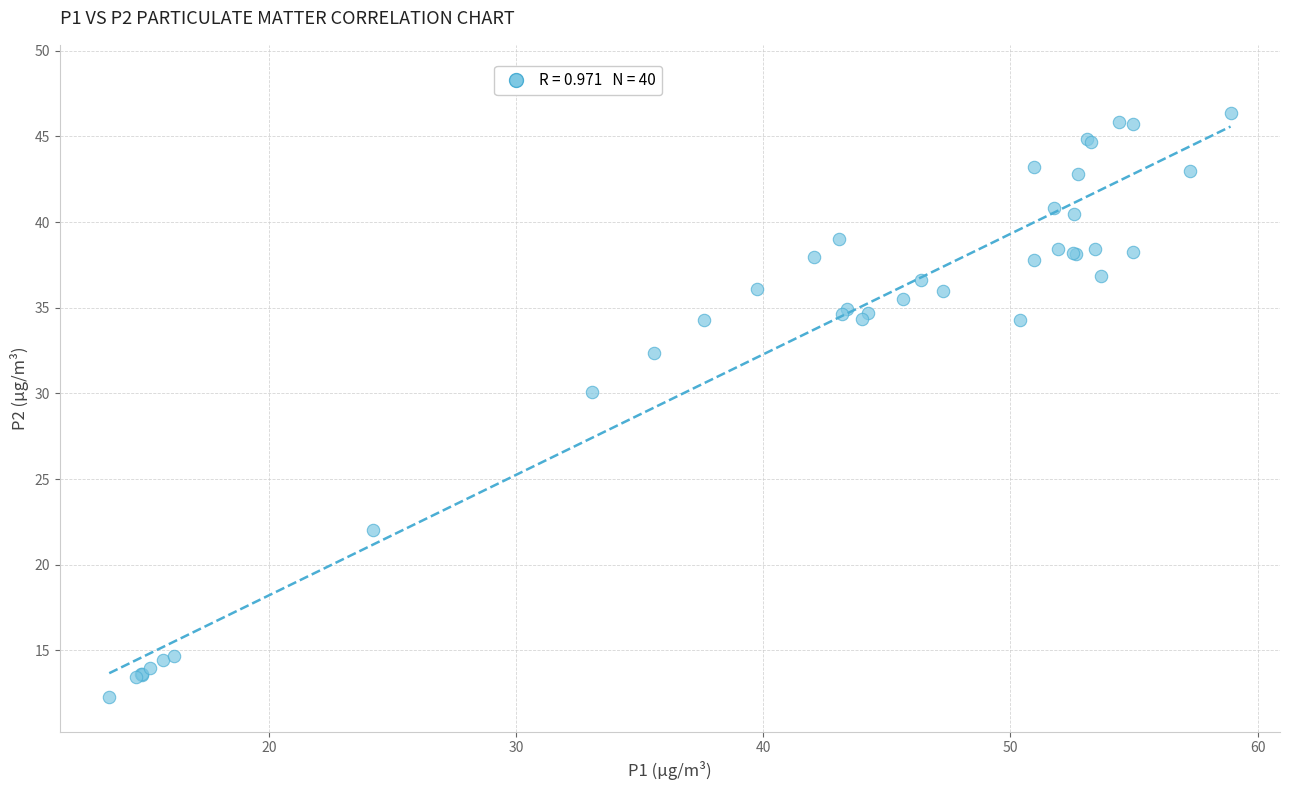

What Y value in the scatter plot is closest to 29?

30.1